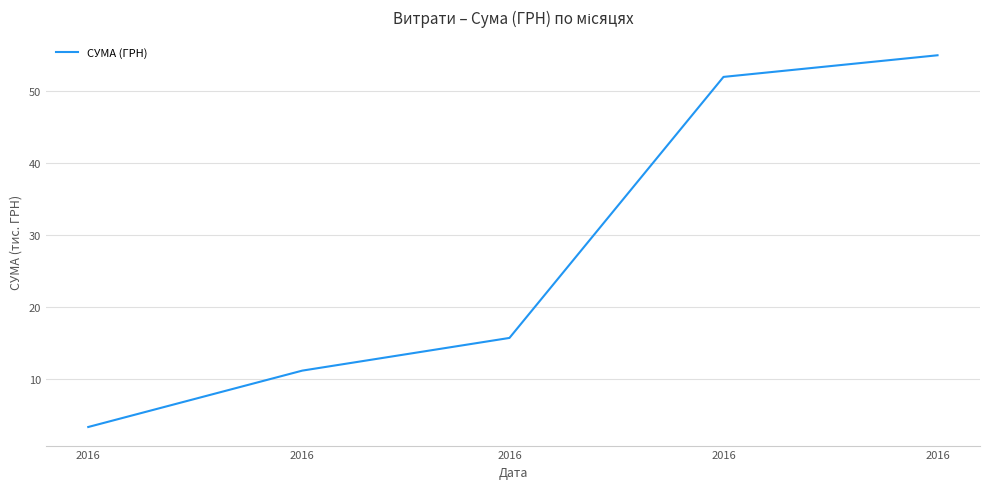

Does the chart display data point markers on the line(s)?

No